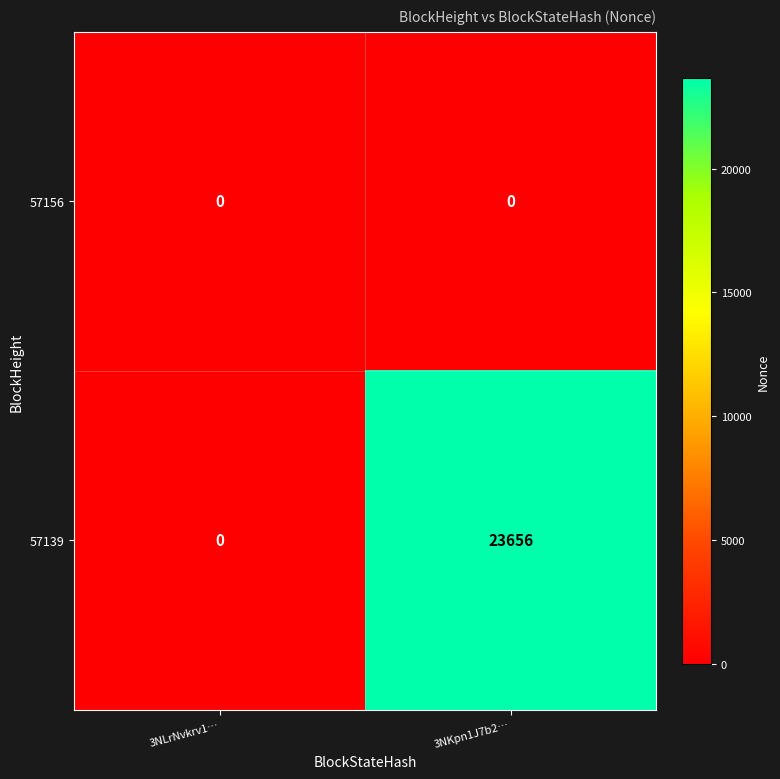

Reading left to right, list all the values displayed in this chart.

57156: 0	0
57139: 0	23656